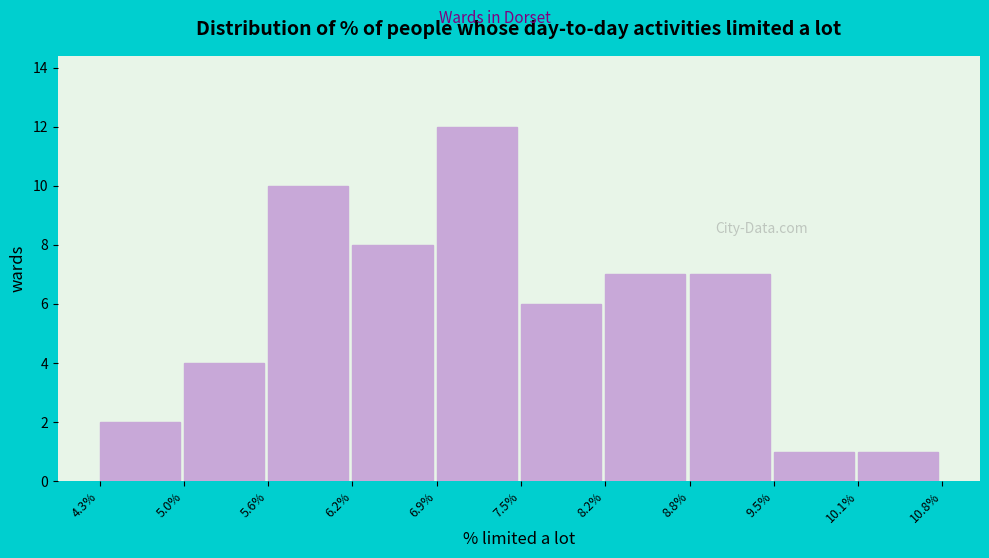

Reading left to right, transcribe this chart: for each bar, give the range it covers on the x-axis and its height. The values are not printed on the chart, so give them approximately, as read against the axis.

4.3% to 5.0%: 2
5.0% to 5.6%: 4
5.6% to 6.2%: 10
6.2% to 6.9%: 8
6.9% to 7.5%: 12
7.5% to 8.2%: 6
8.2% to 8.8%: 7
8.8% to 9.5%: 7
9.5% to 10.1%: 1
10.1% to 10.8%: 1